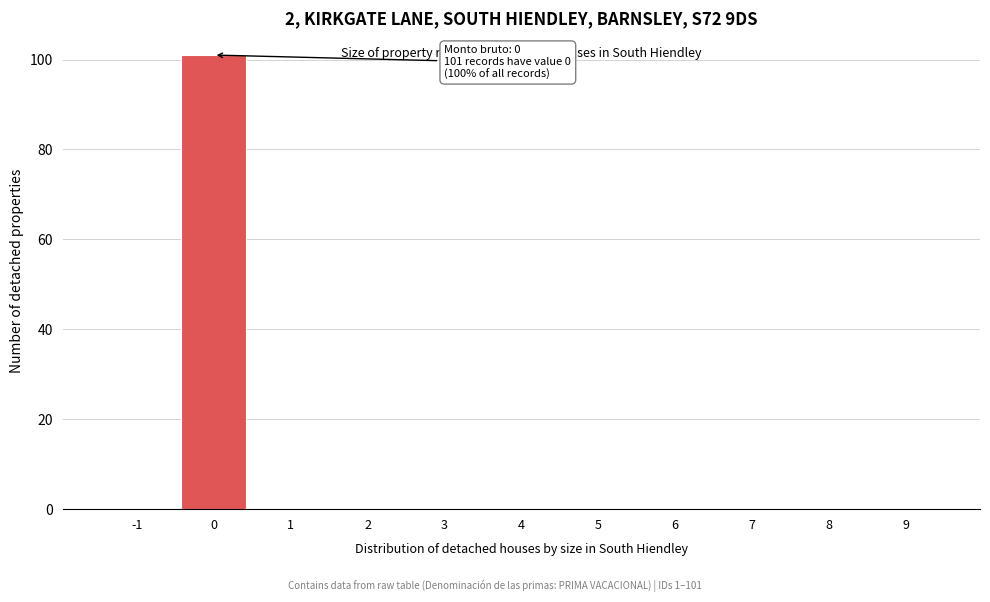

Reading right to left, list all the values displayed in this chart.

9=0	8=0	7=0	6=0	5=0	4=0	3=0	2=0	1=0	0=101	-1=0